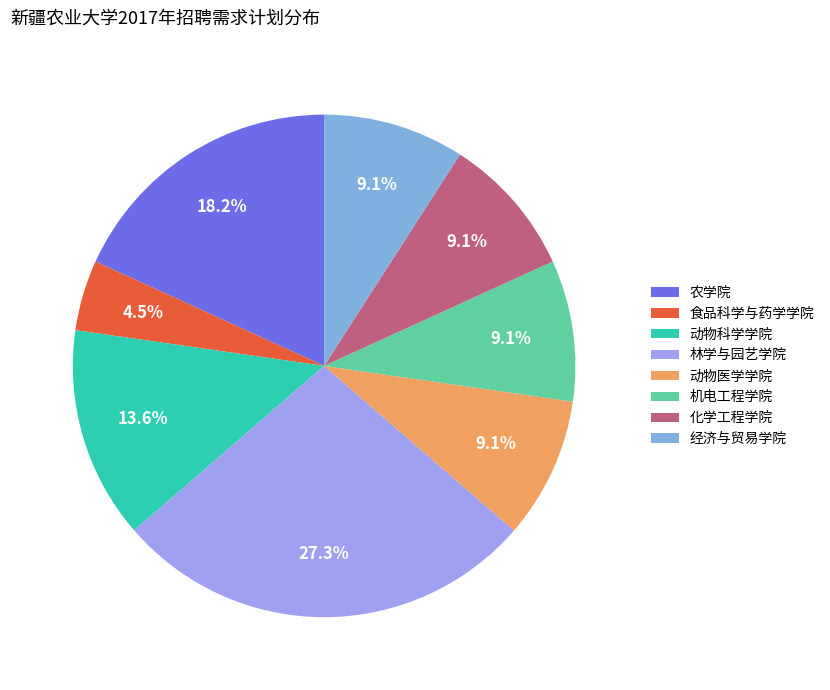

True or false: 化学工程学院 accounts for 9% of the total.

True